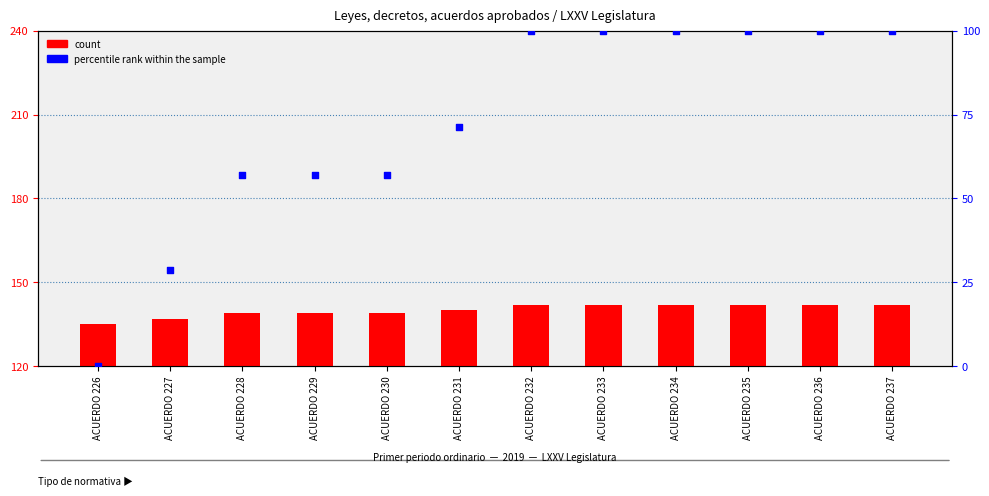

Which series has the largest total across all categories?

count